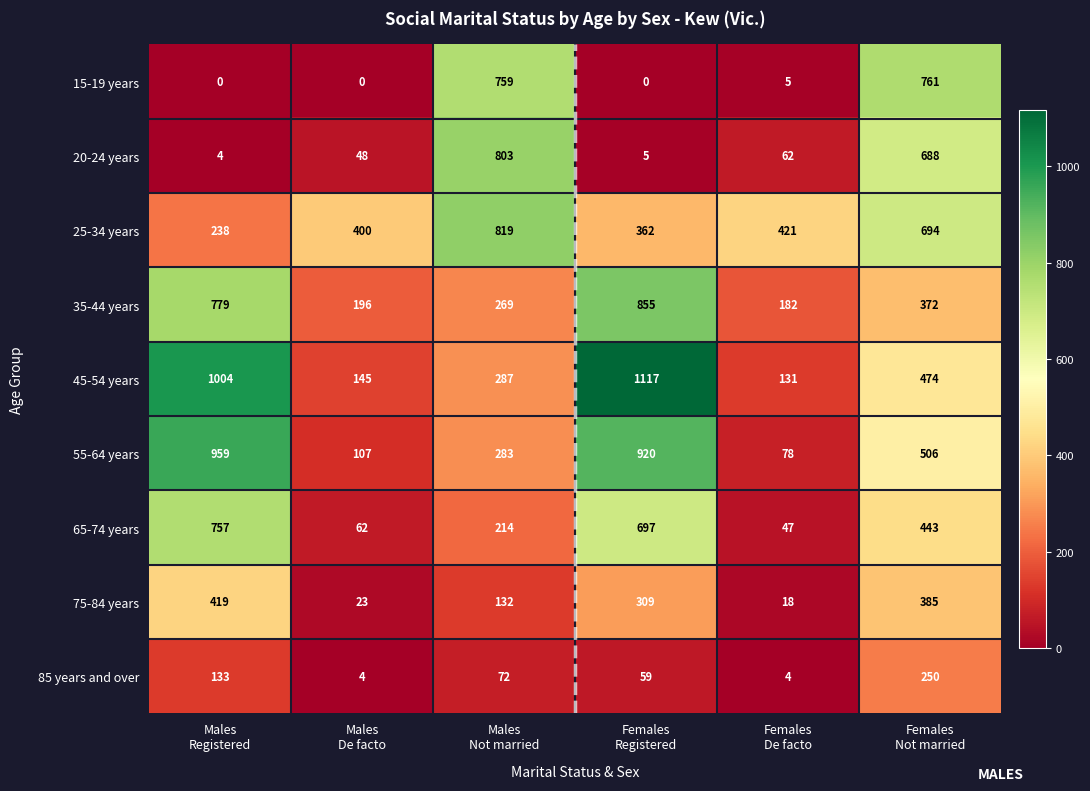

How many 85 years and over values are between 4 and 133?

5